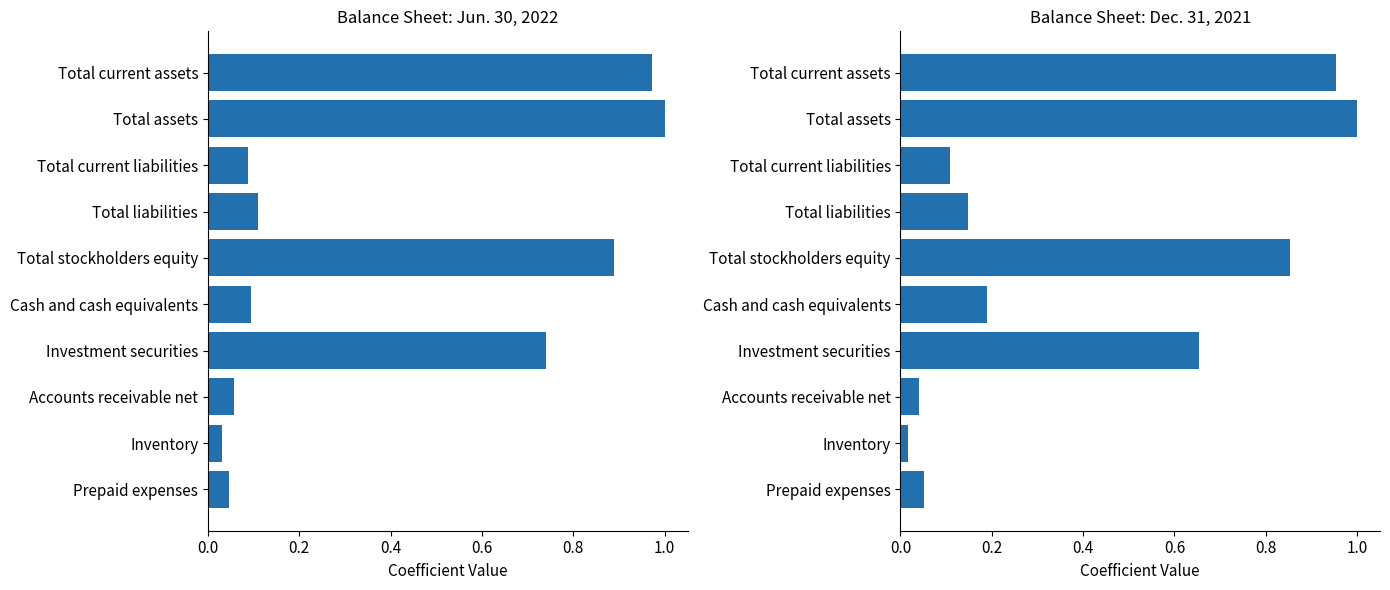

True or false: Jun. 30, 2022 has a value of 0.5 at Total assets.

False